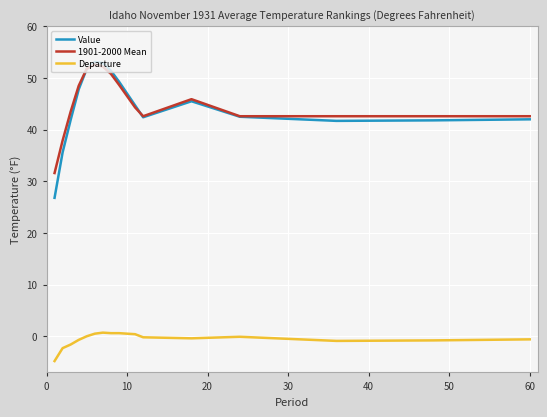

What is the maximum value shown in the chart?

53.1